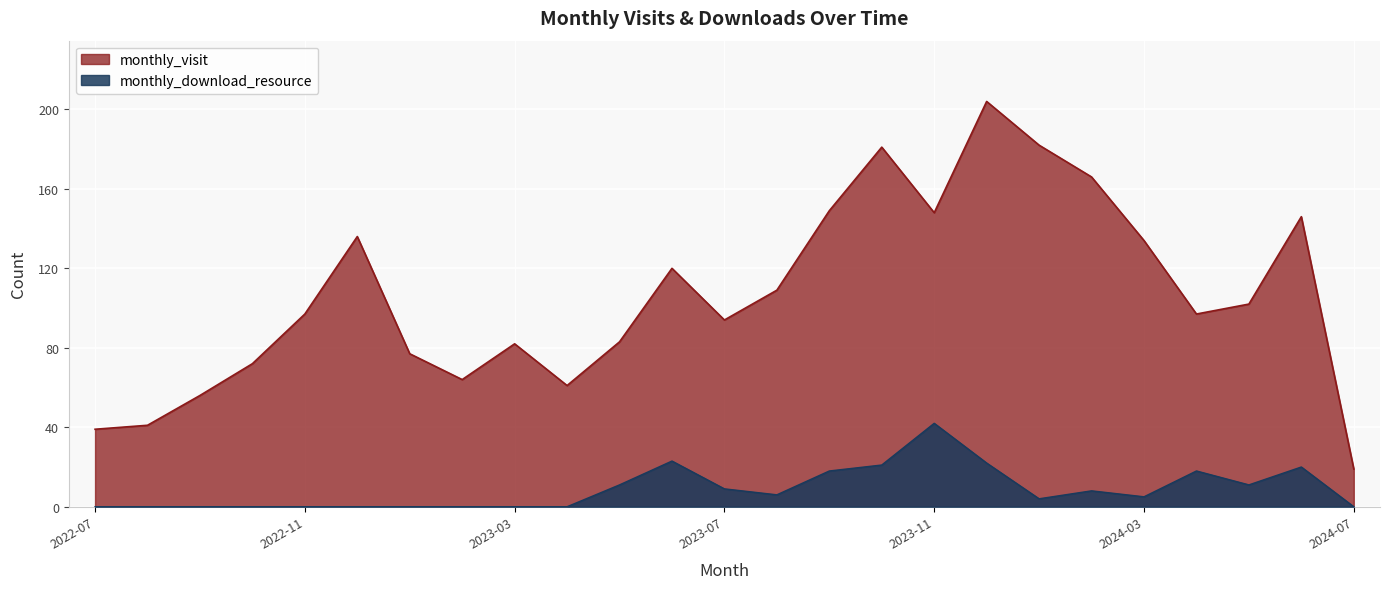

What are all the series names shown in the legend?

monthly_visit, monthly_download_resource